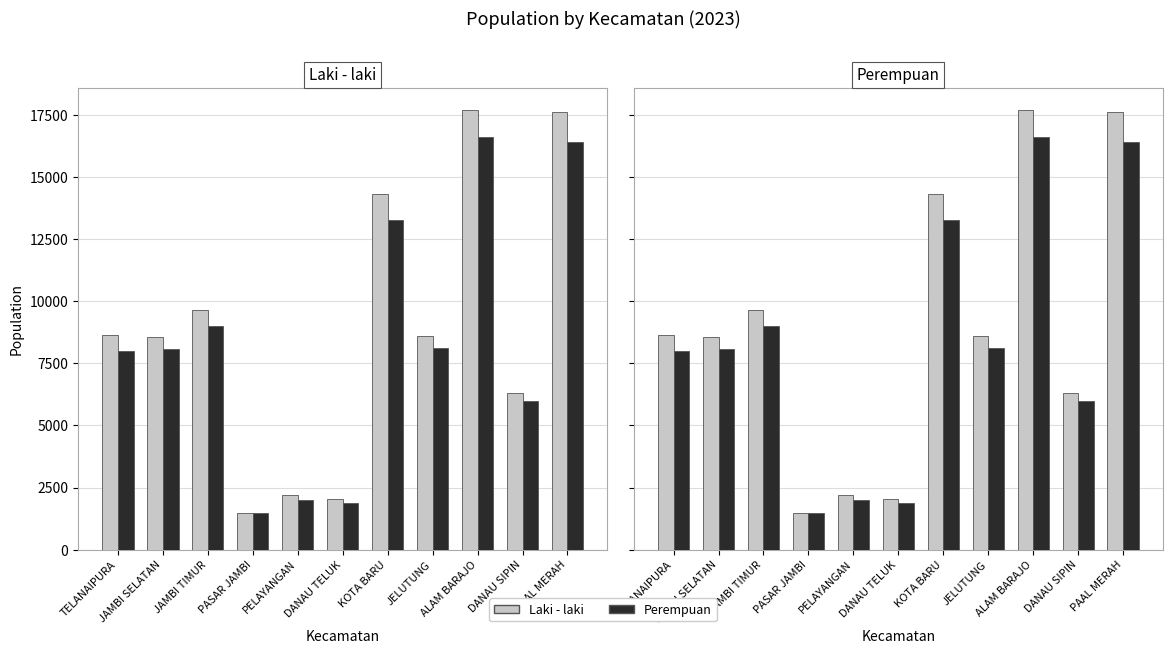

What is the value of the Laki - laki bar at the 1st from the left?

8628